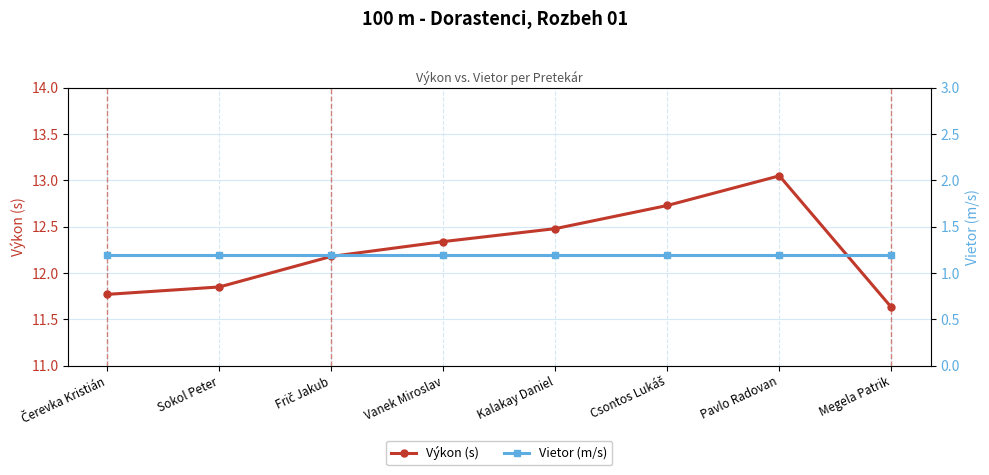

Which series has the largest total across all categories?

Výkon (s)